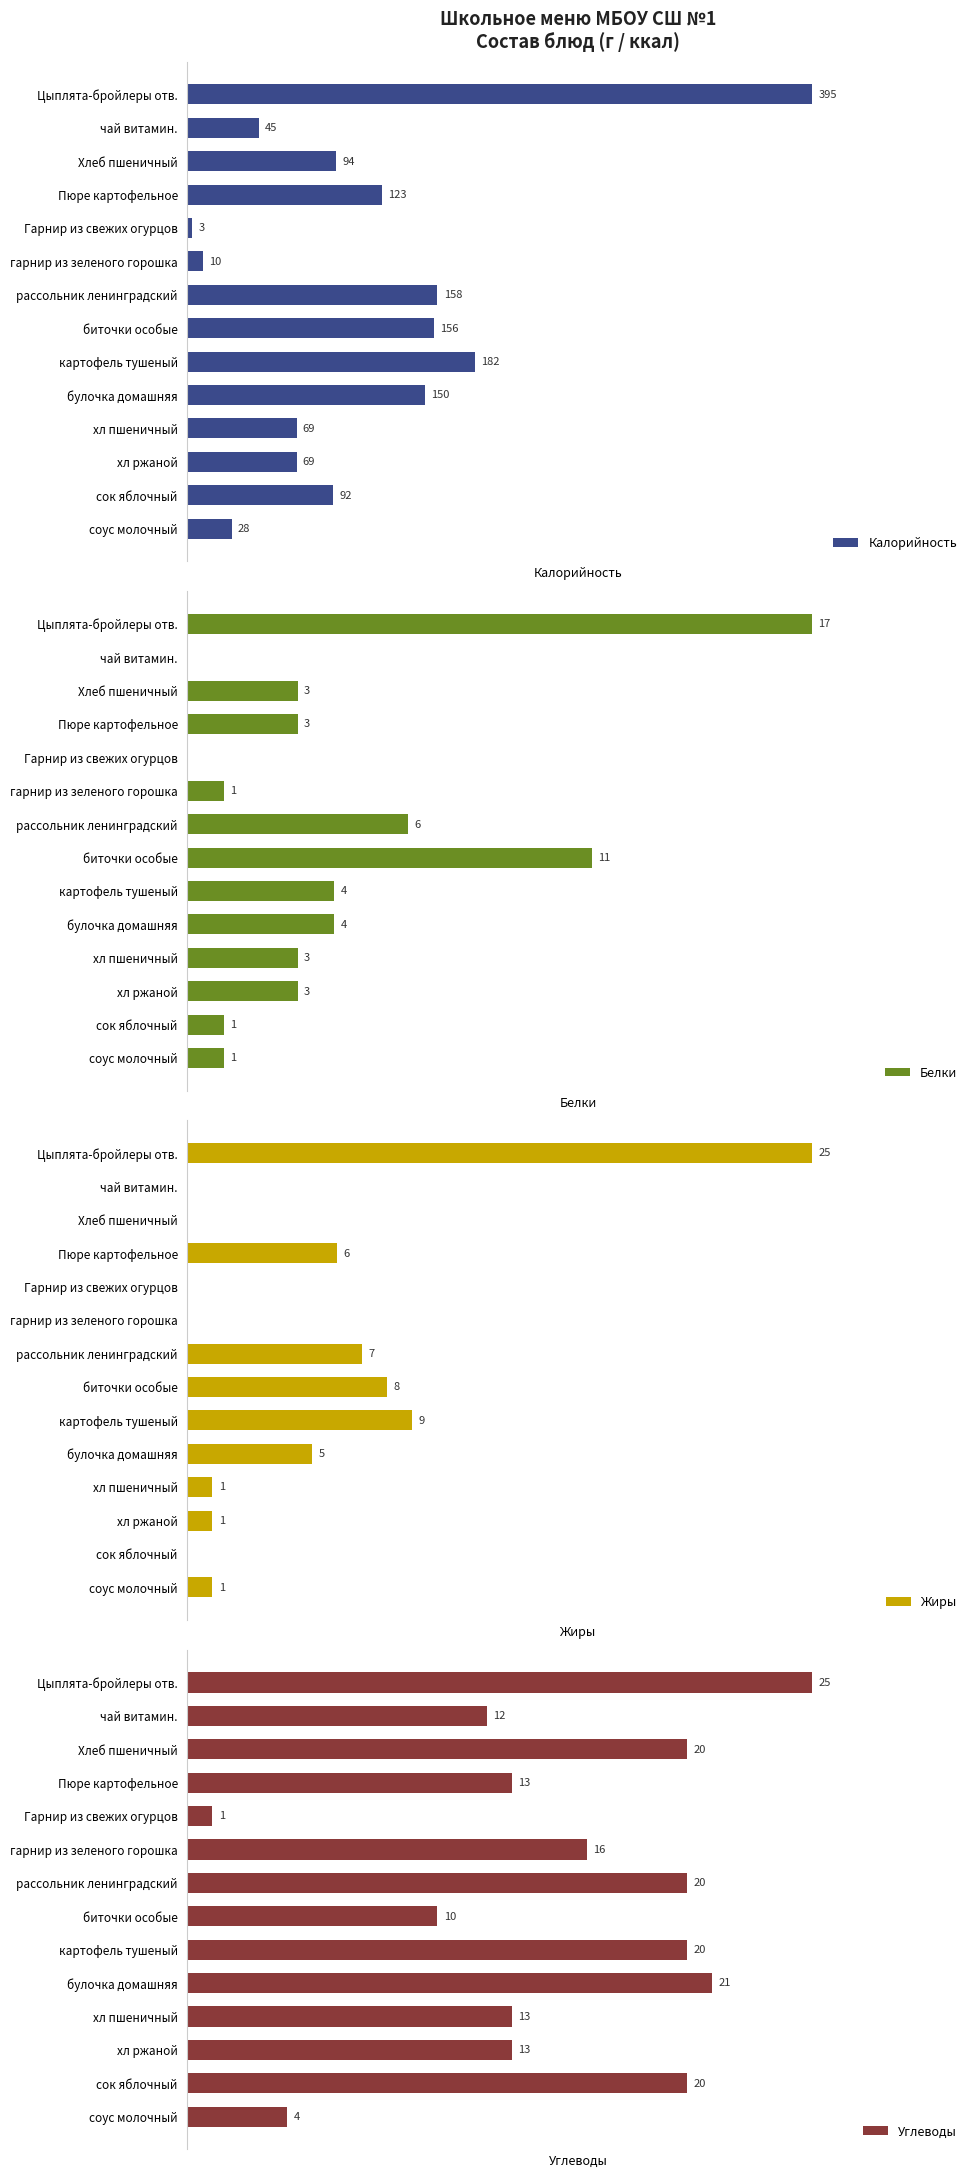

What is the maximum value shown in the chart?

395